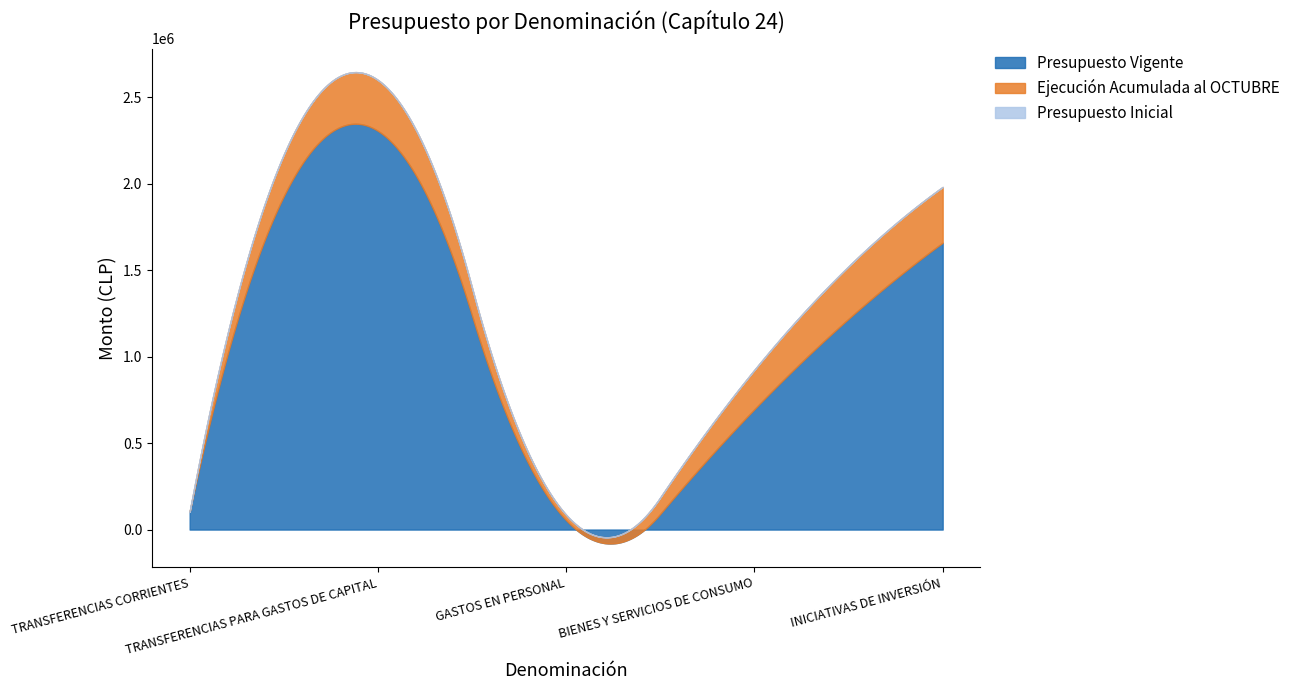

List the series in order of their overall mean, highest first.

Presupuesto Vigente, Ejecución Acumulada al OCTUBRE, Presupuesto Inicial